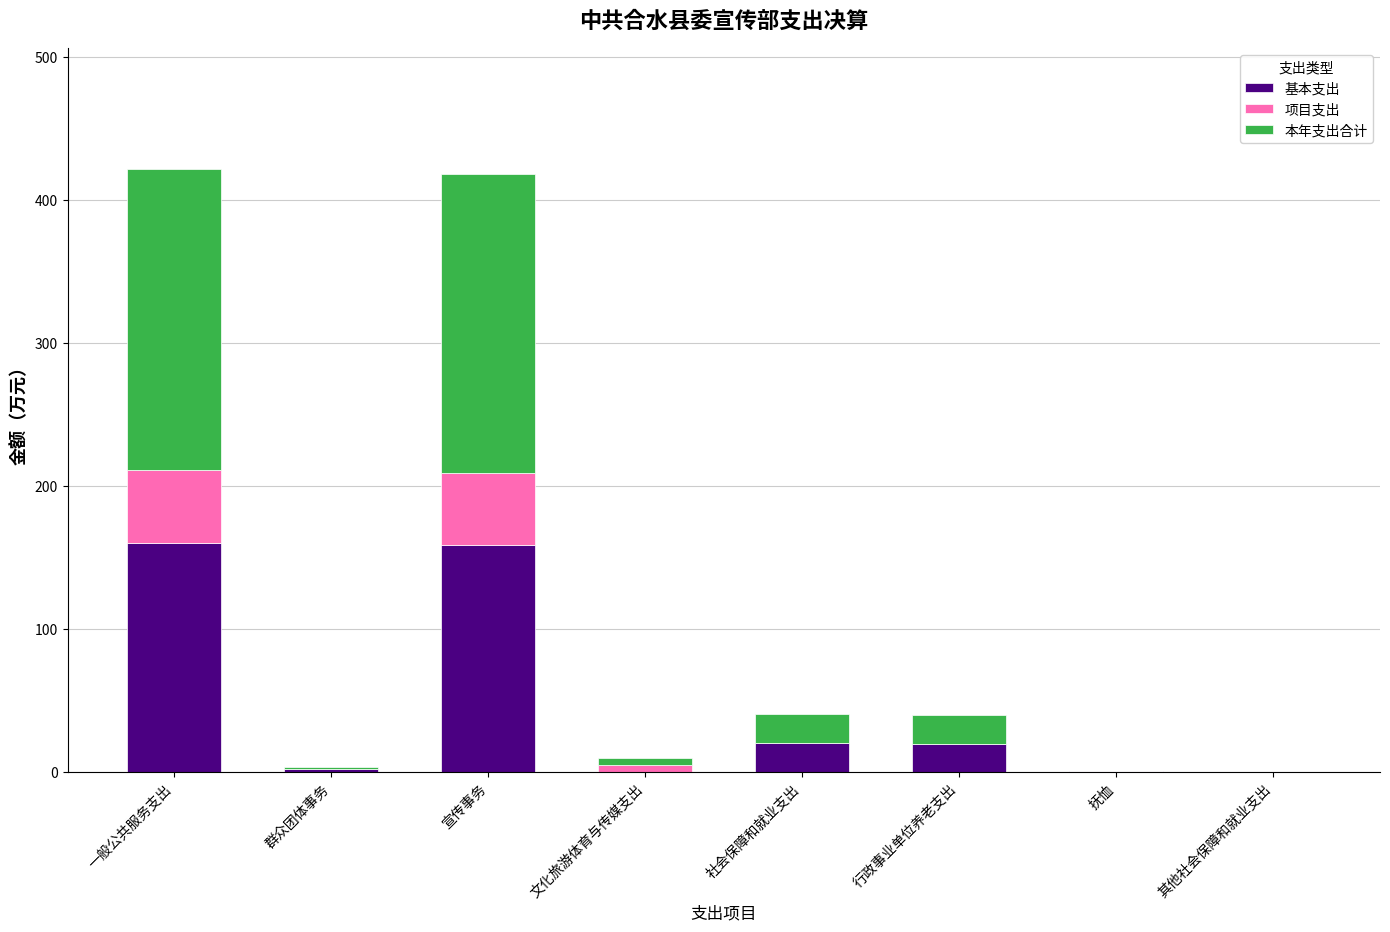

What is the approximate value of 基本支出 at 其他社会保障和就业支出?

0.1